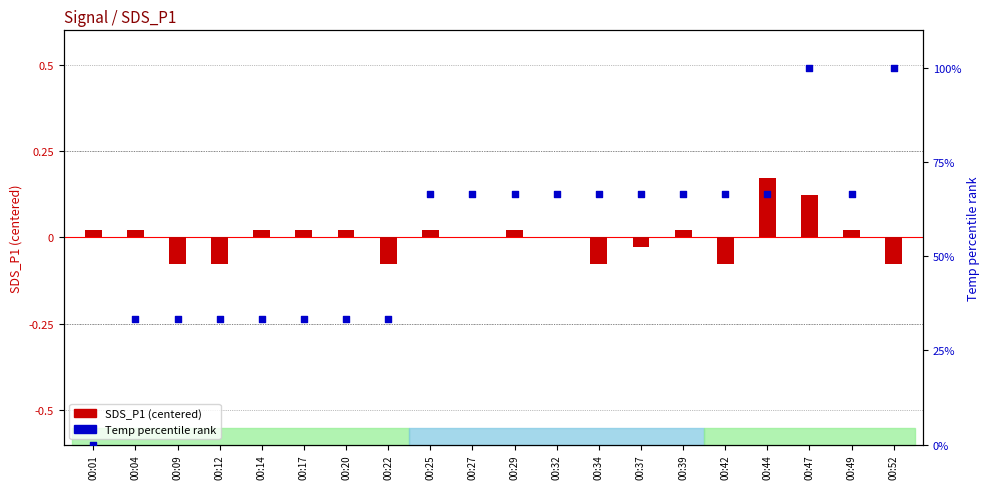

Which series contains the highest Y value?

Temp (% rank)